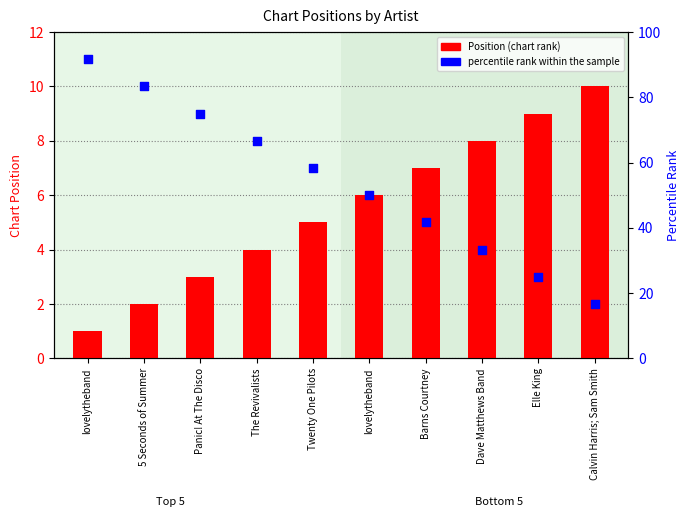

Which series has the largest Y range (max minus min)?

percentile rank within the sample